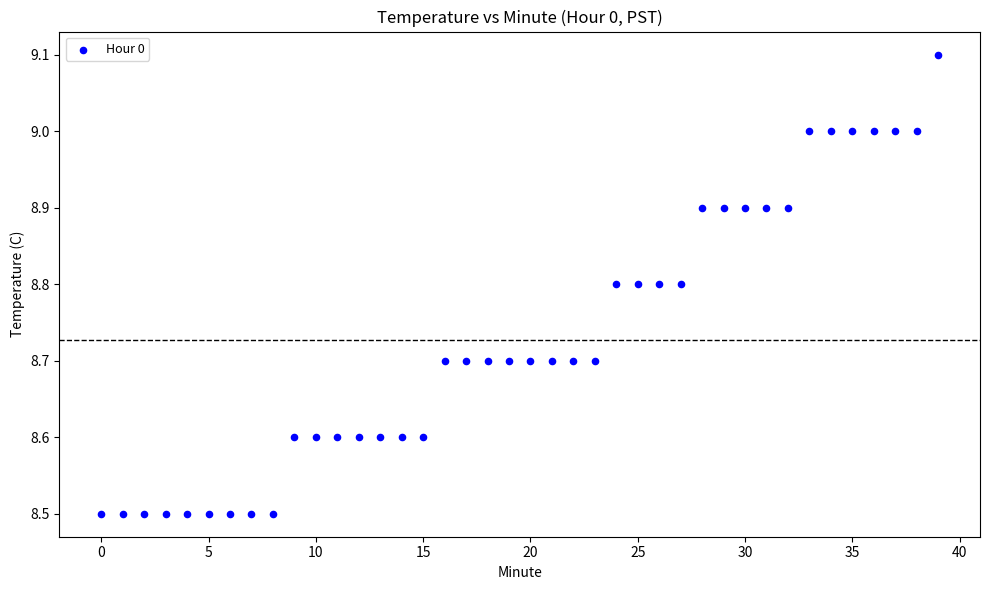

What is the range of Y values (max minus min)?

0.6